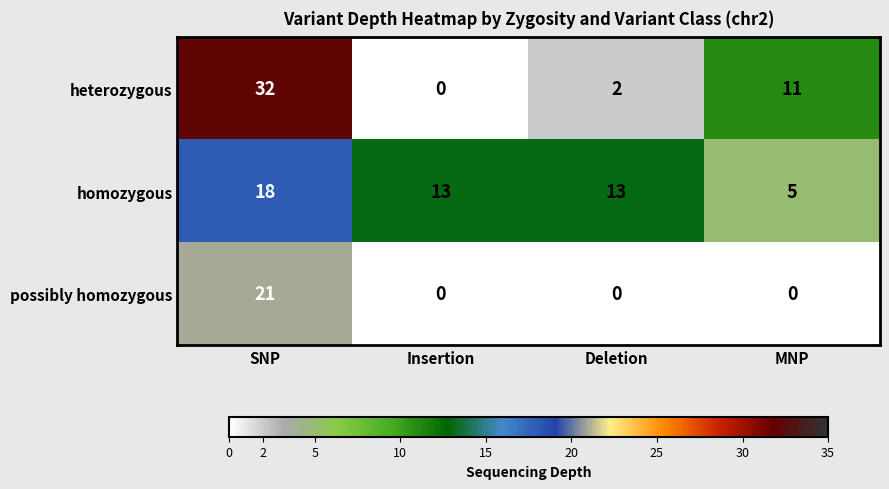

The heterozygous series shows 2 at Deletion. True or false?

True